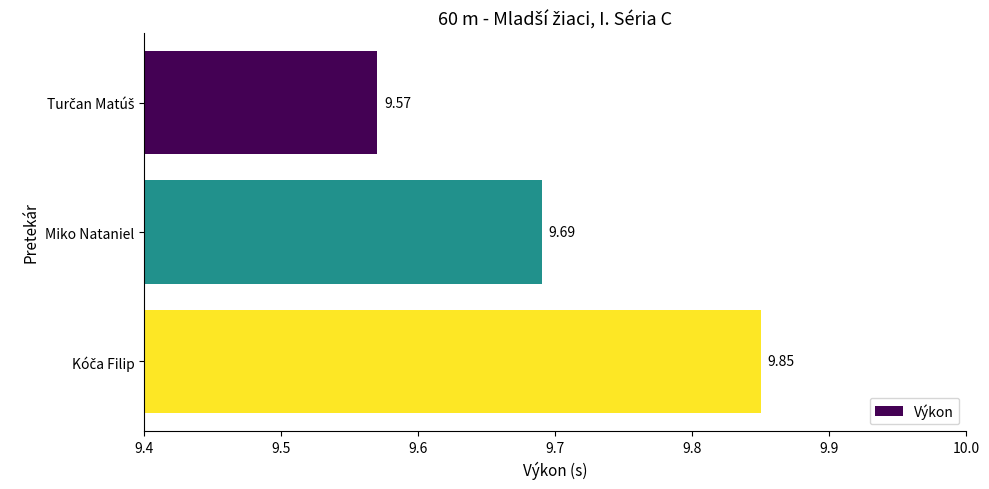

What is the label of the 2nd bar from the bottom?

Miko Nataniel